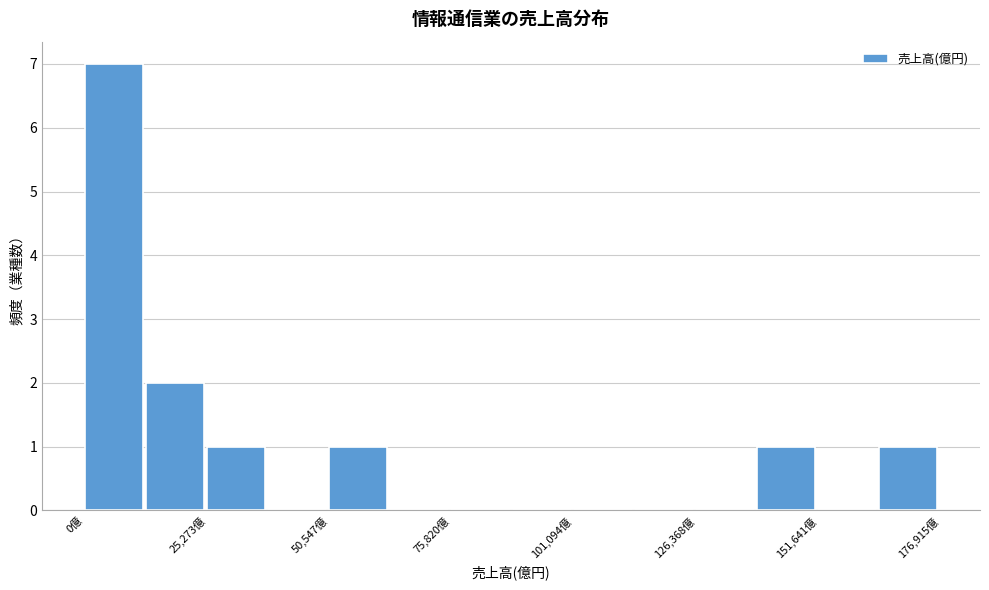

Read against the x-axis, roughly where is the centre of the tallest bar?

5000